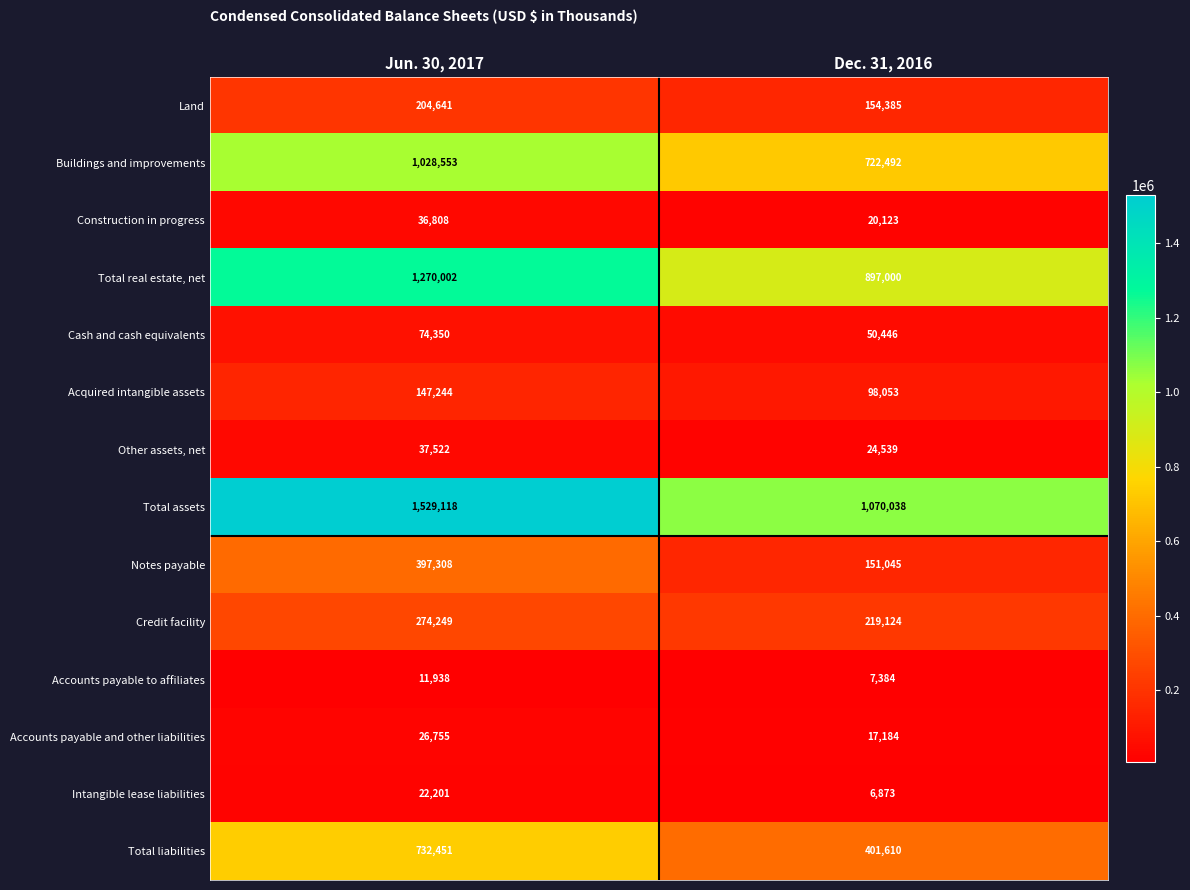

What is the average value of the Total assets series?

1299578